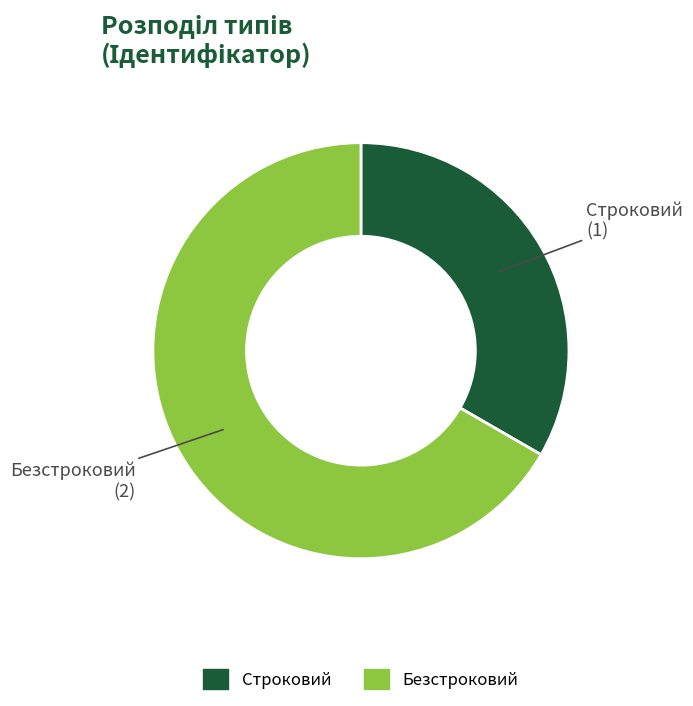

Rank the categories by value from lowest to highest.

Строковий, Безстроковий